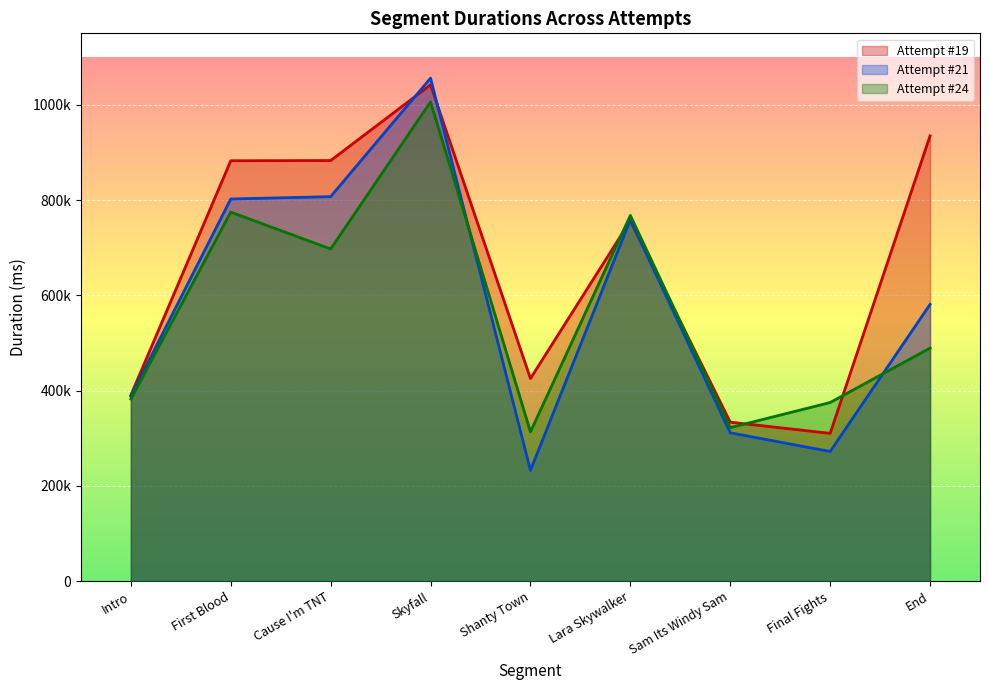

Rank the series at Intro from highest to lowest value.

Attempt #19, Attempt #21, Attempt #24